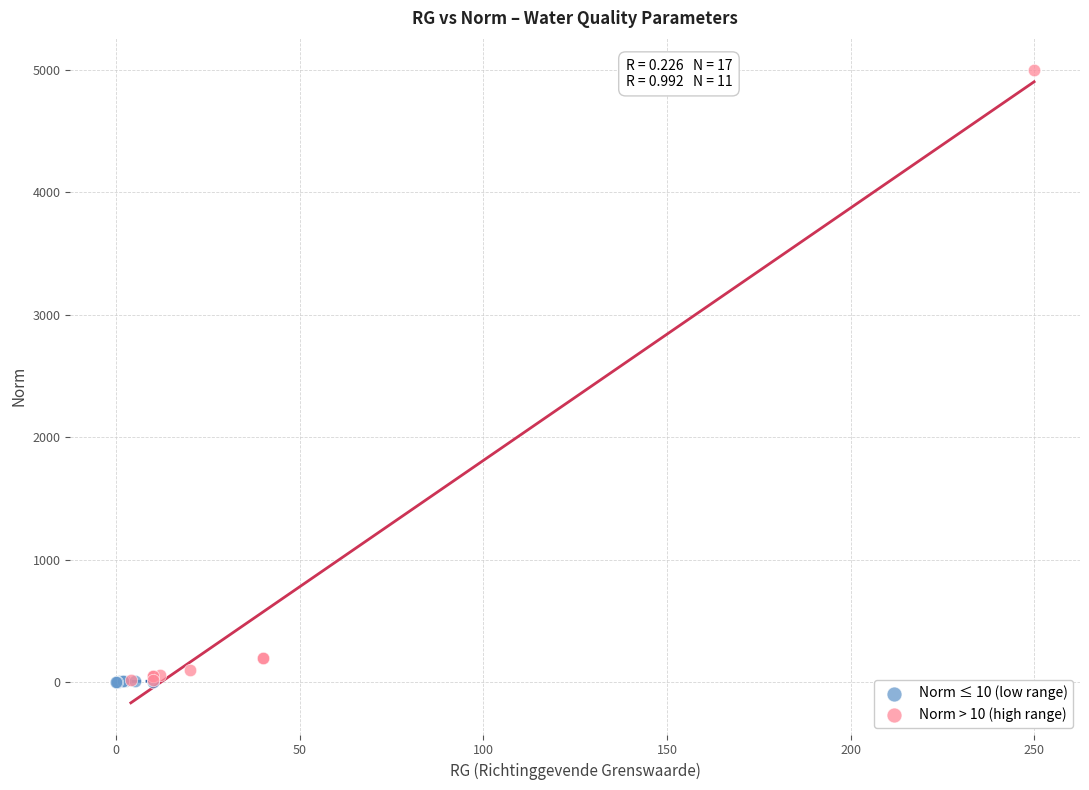

Which series reaches the maximum Y coordinate?

Norm > 10 (high range)